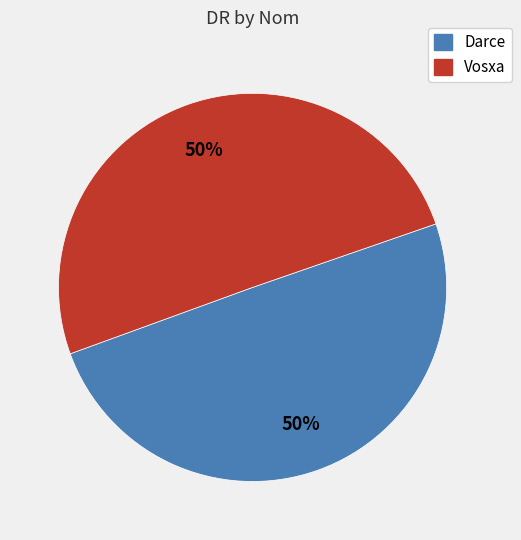

Approximately how many times larger is the value at Darce compared to Vosxa?

1.0